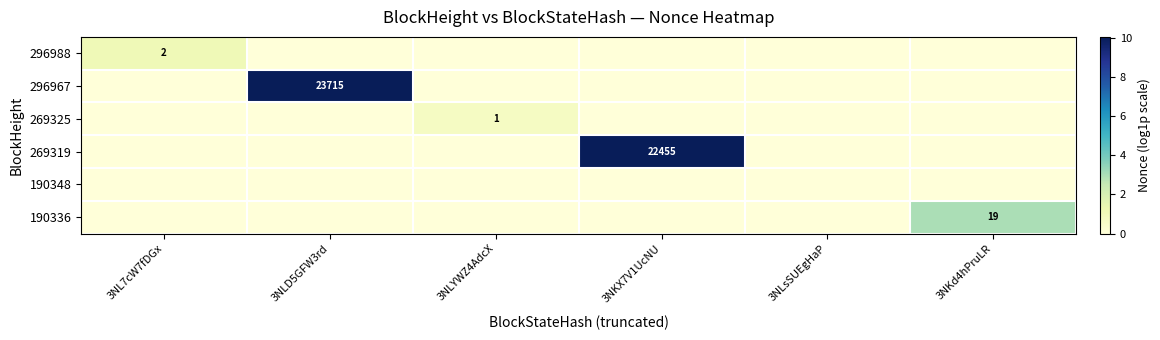

How many values in 296988 are above zero?

1